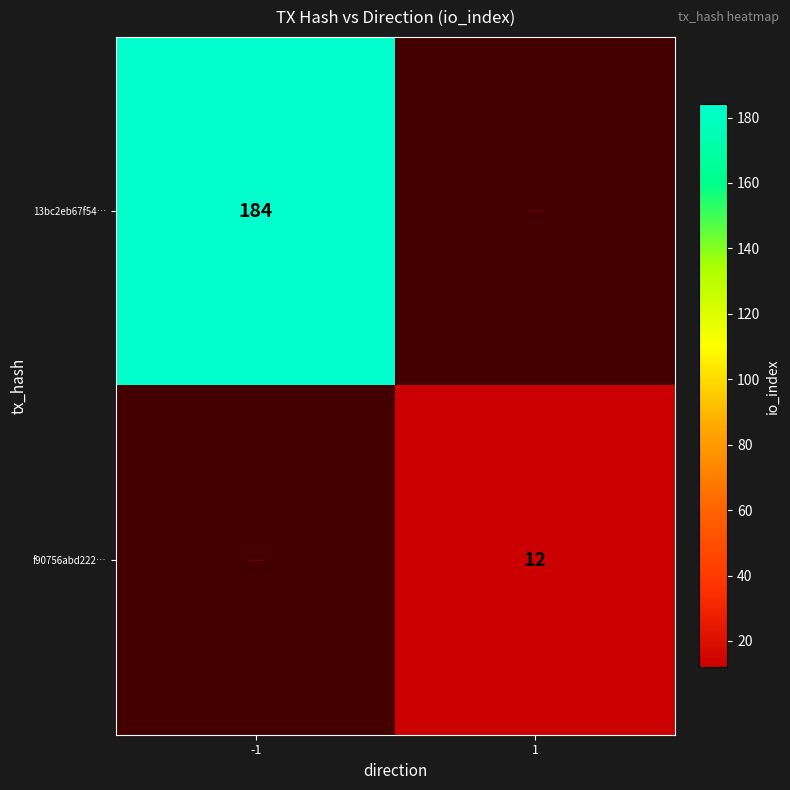

The value of 13bc2eb67f54… at -1 is 260. True or false?

False